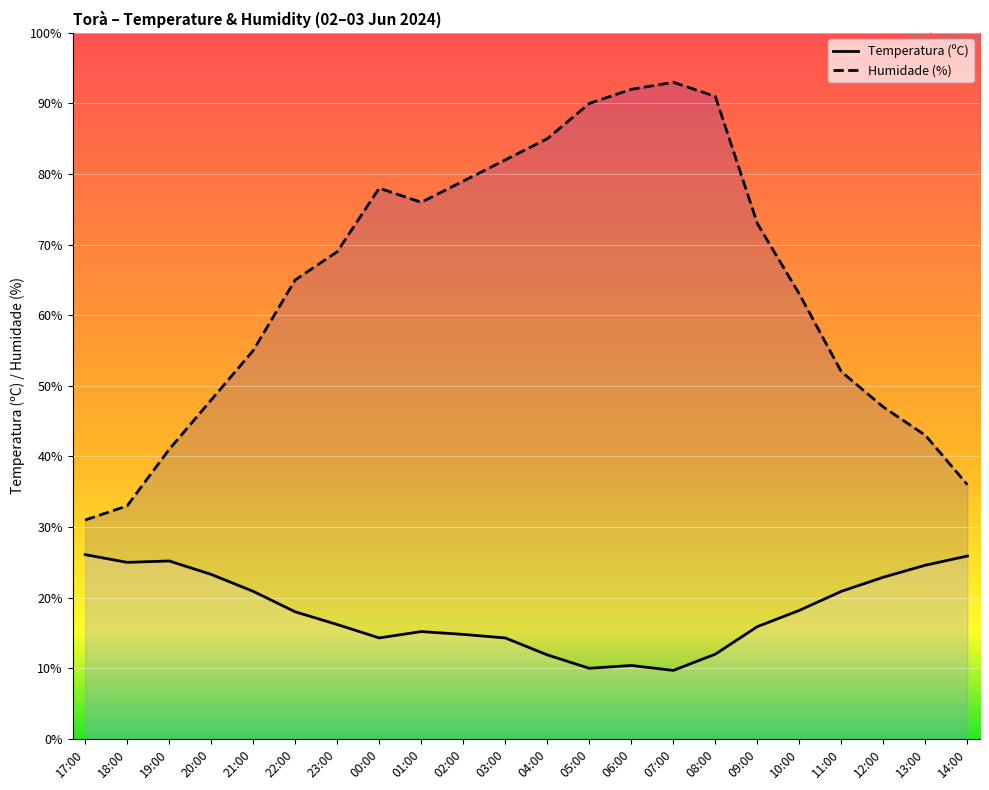

At which label does Temperatura (ºC) reach its peak?

17:00